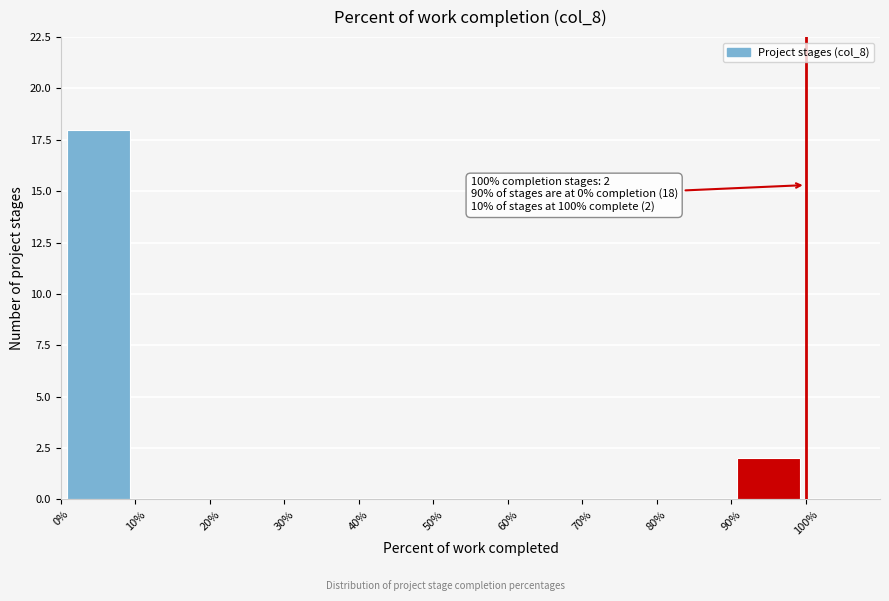

Over which range of the x-axis is the bar tallest?

0% to 10%